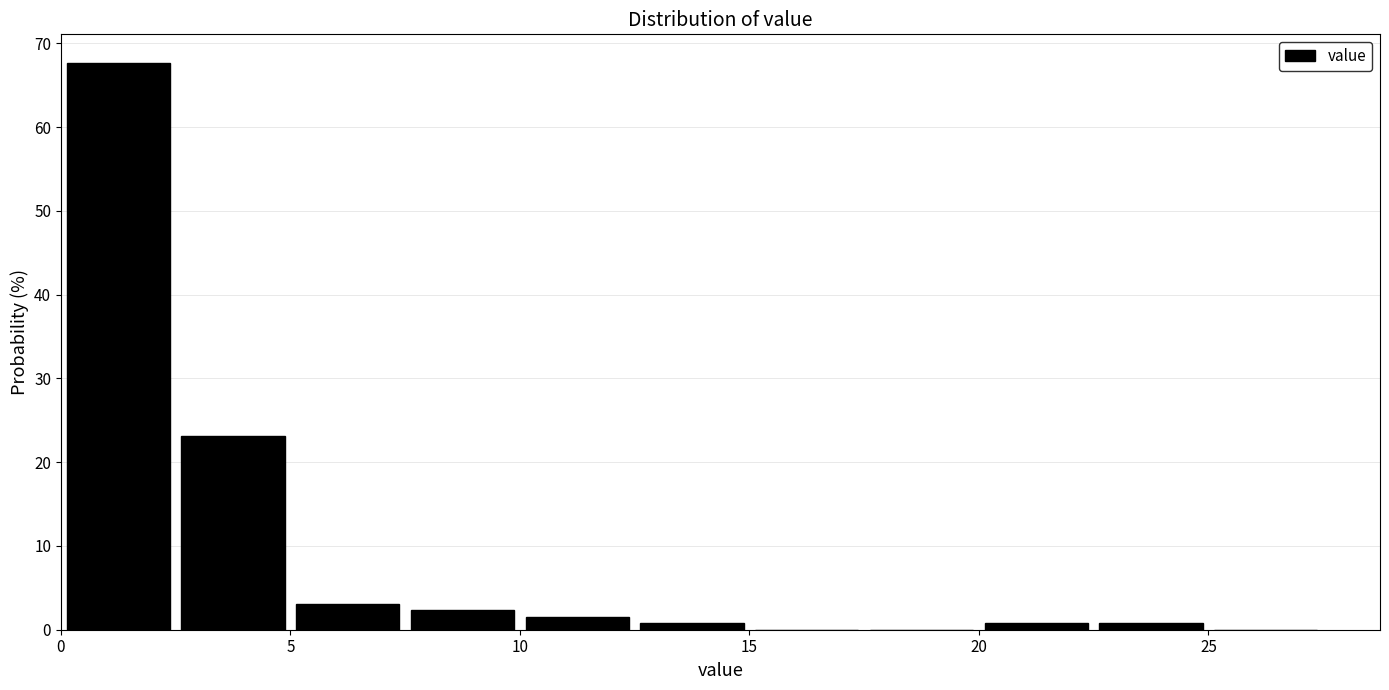

Reading left to right, list every bar in this chart as the range it spans on the x-axis followed by its height. The values are not printed on the chart, so give them approximately, as read against the axis.

0.0 to 2.5: 68
2.5 to 5.0: 23
5.0 to 7.5: 3
7.5 to 10.0: 2
10.0 to 12.5: 2
12.5 to 15.0: under 1
15.0 to 17.5: 0
17.5 to 20.0: 0
20.0 to 22.5: under 1
22.5 to 25.0: under 1
25.0 to 27.5: 0